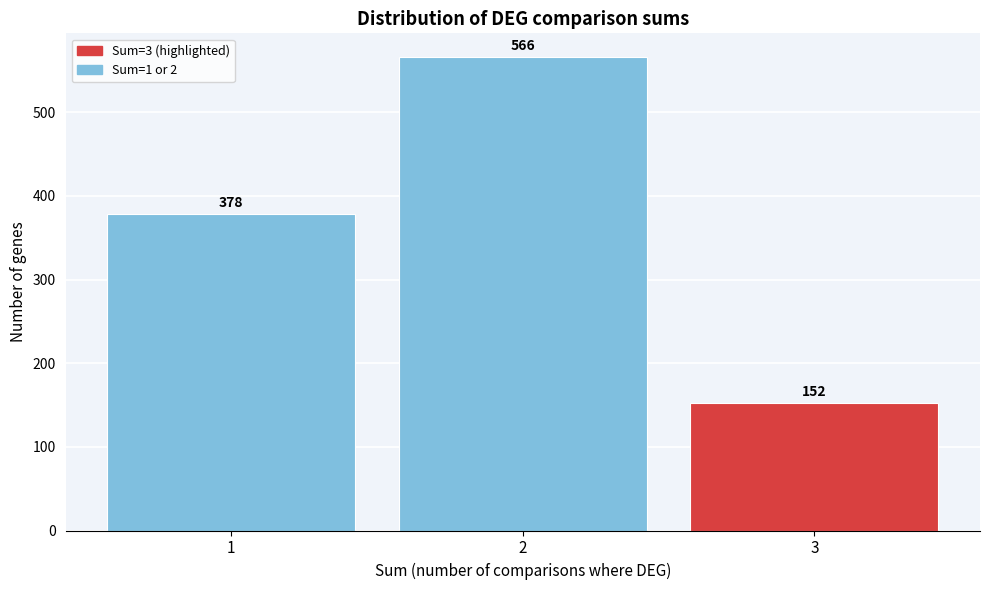

Reading left to right, transcribe all the data shown in this chart.

378	566	152